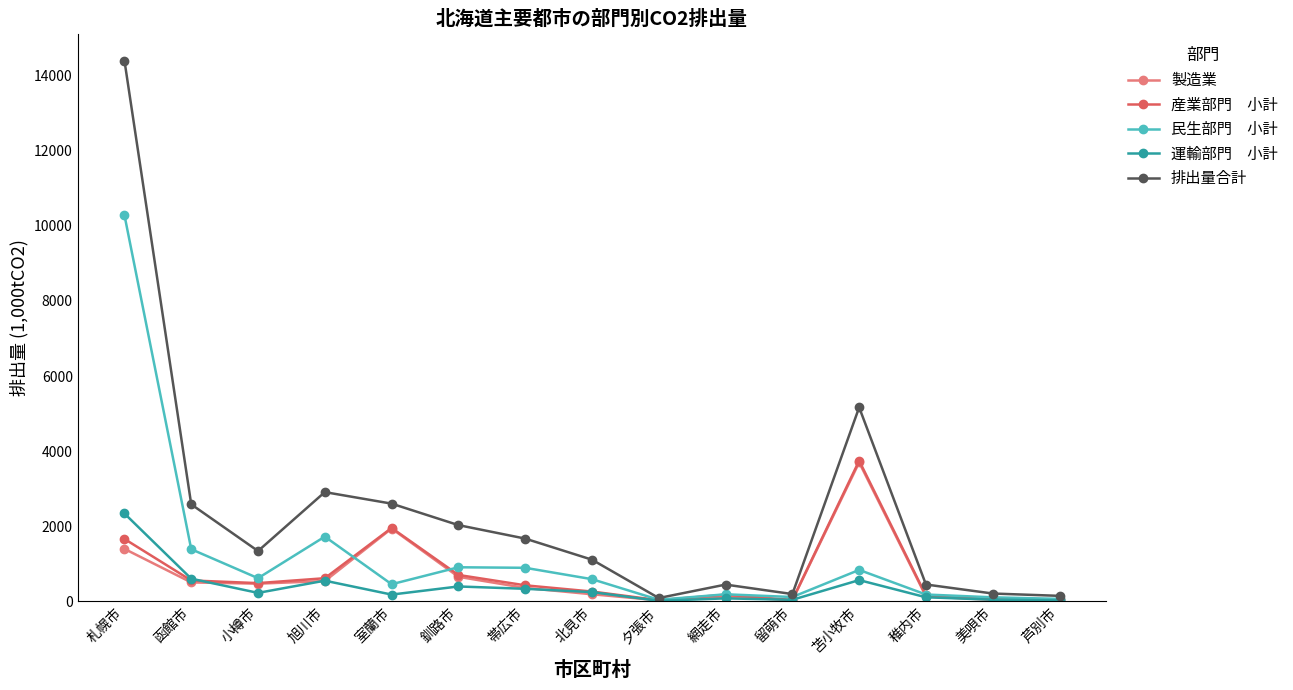

At which category is the sum across all series the highest?

札幌市